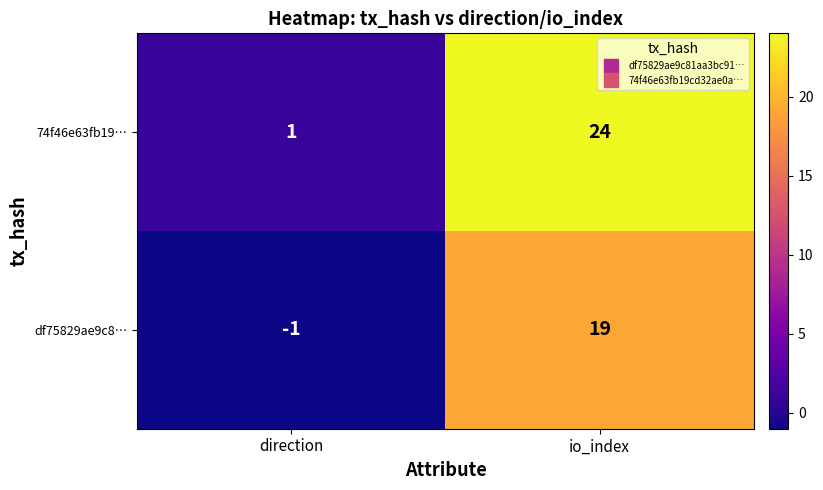

Which category has the lowest value in the 74f46e63fb19… series?

direction